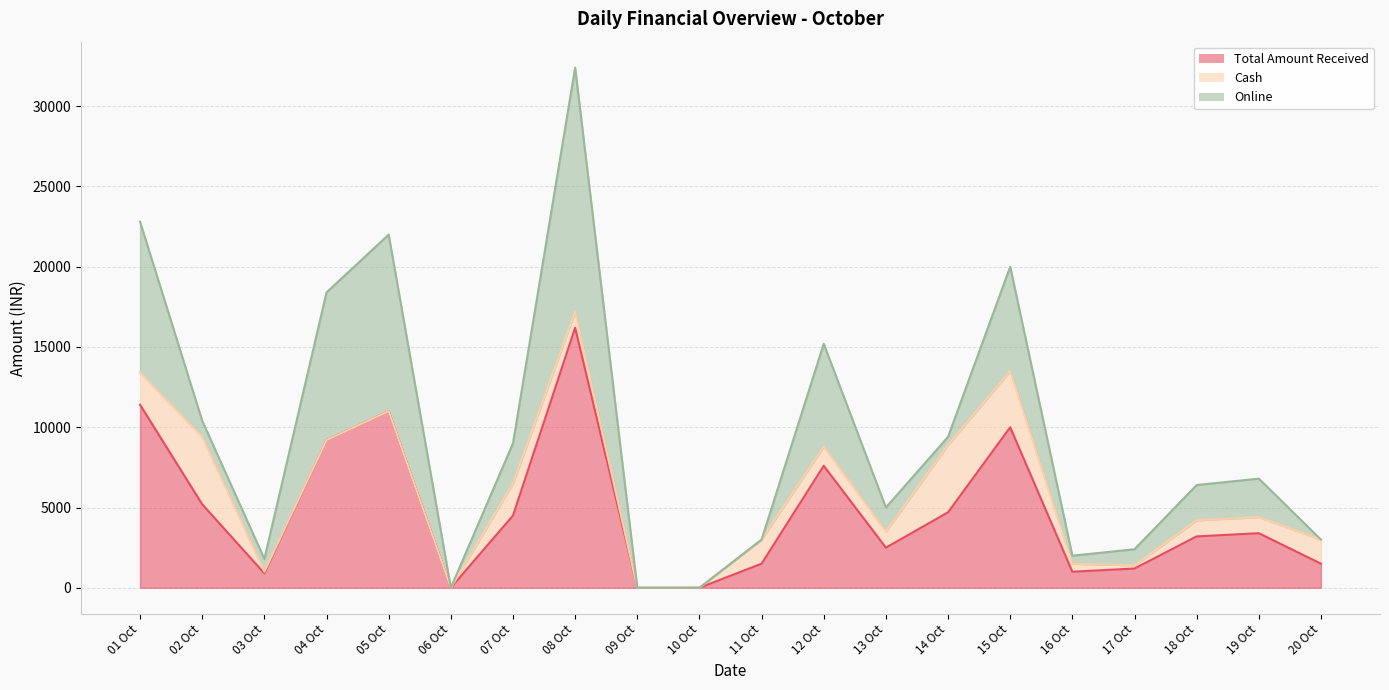

How many interior local peaks does the Online series have?

5